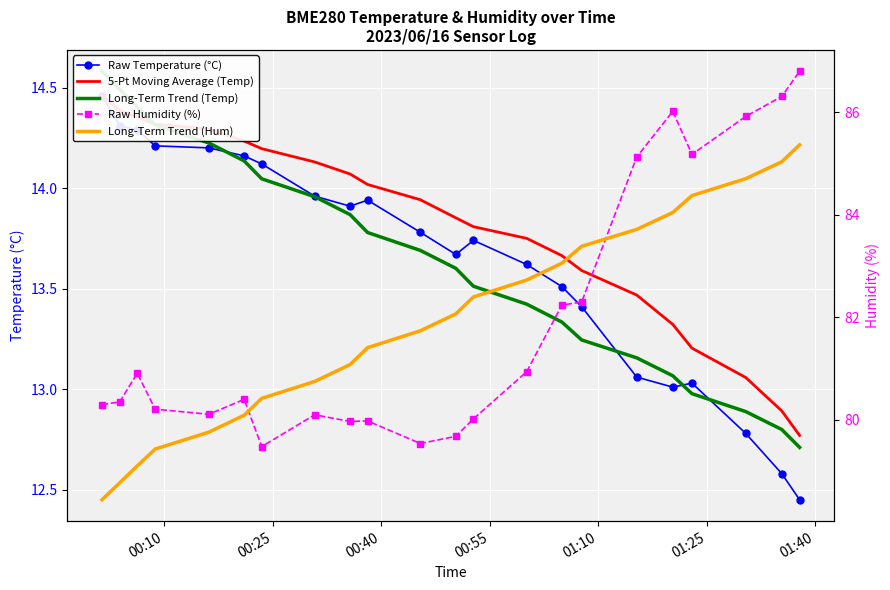

True or false: Raw Humidity (%) and Raw Temperature (°C) cross at least once.

False